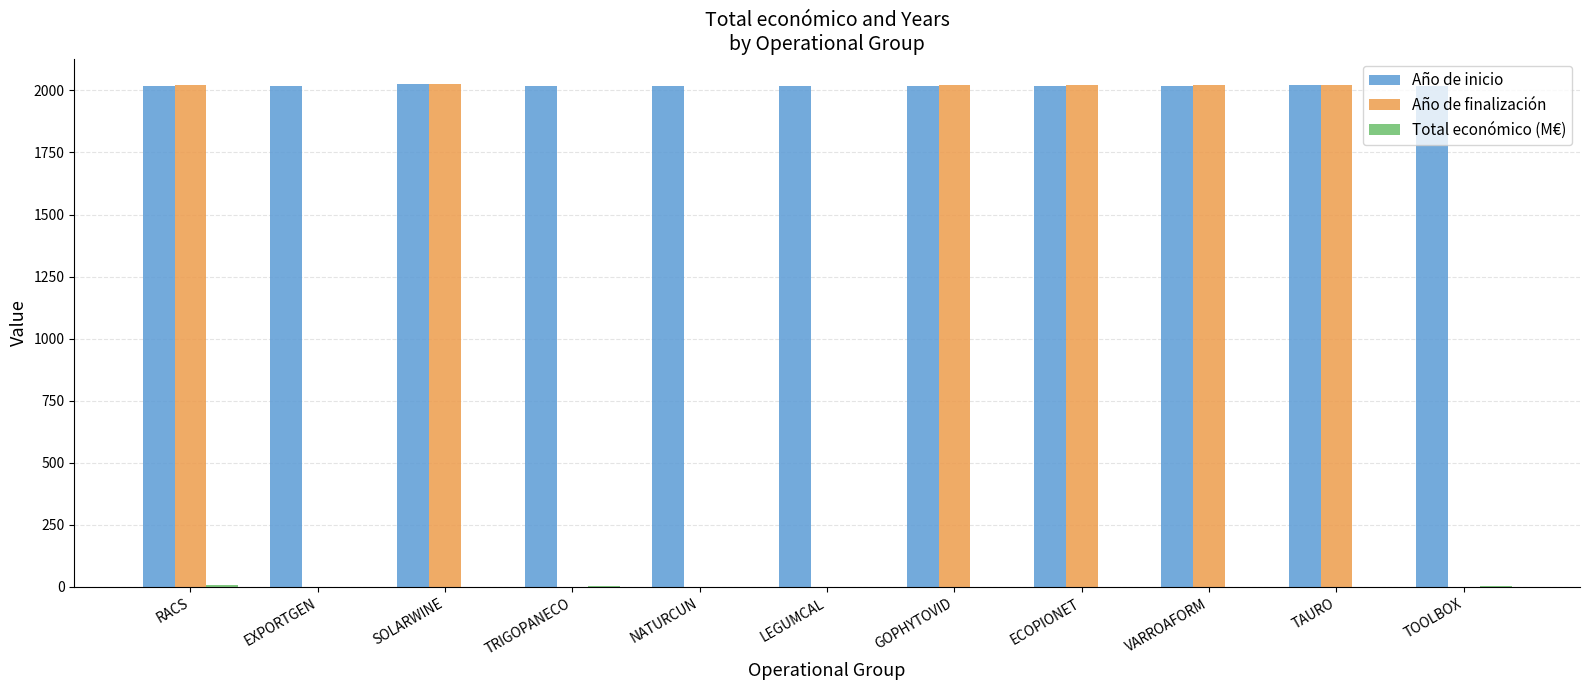

What is the sum of all Total económico (M€) values?

21.6